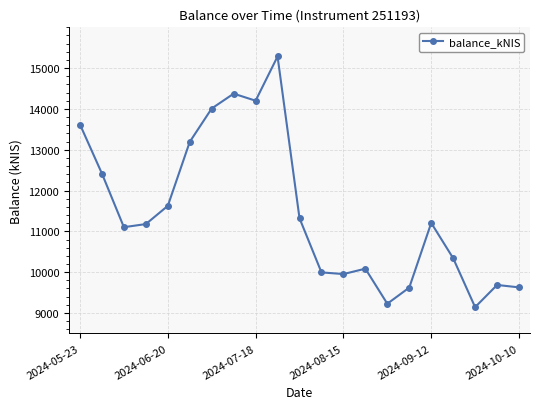

What is the difference between the maximum and minimum values?

6143.4